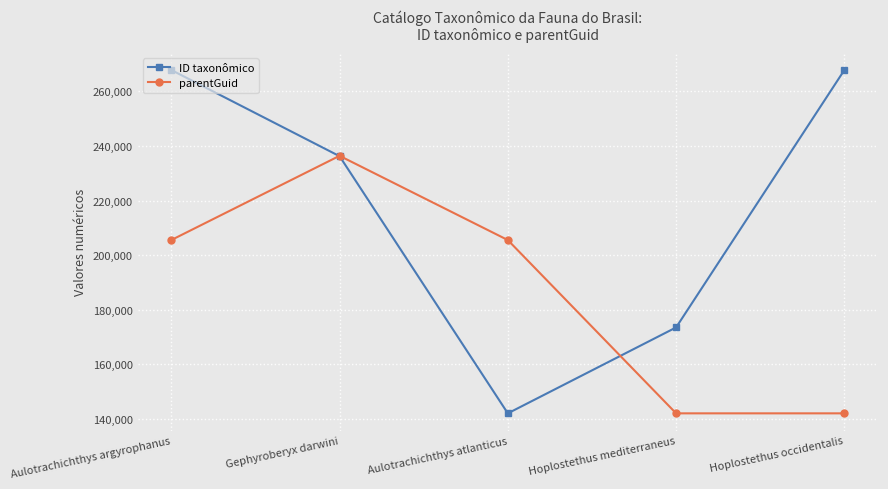

True or false: ID taxonômico has a value of 38568 at Hoplostethus mediterraneus.

False